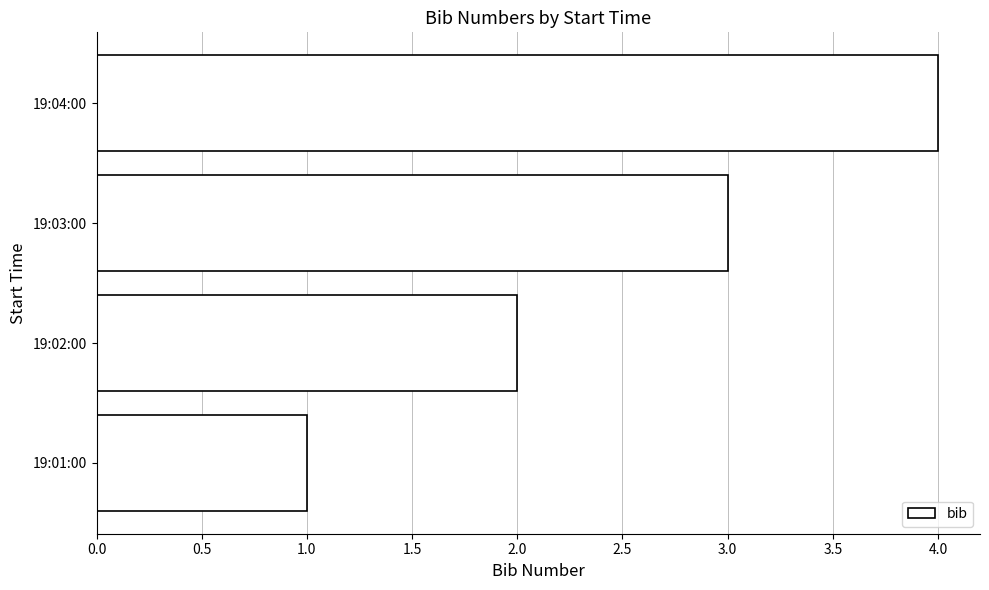

Which has a higher value, 19:03:00 or 19:04:00?

19:04:00